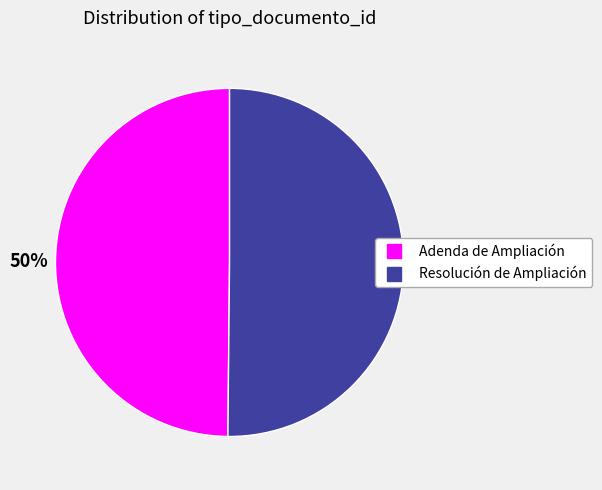

Approximately how many times larger is the value at Resolución de Ampliación compared to Adenda de Ampliación?

1.0